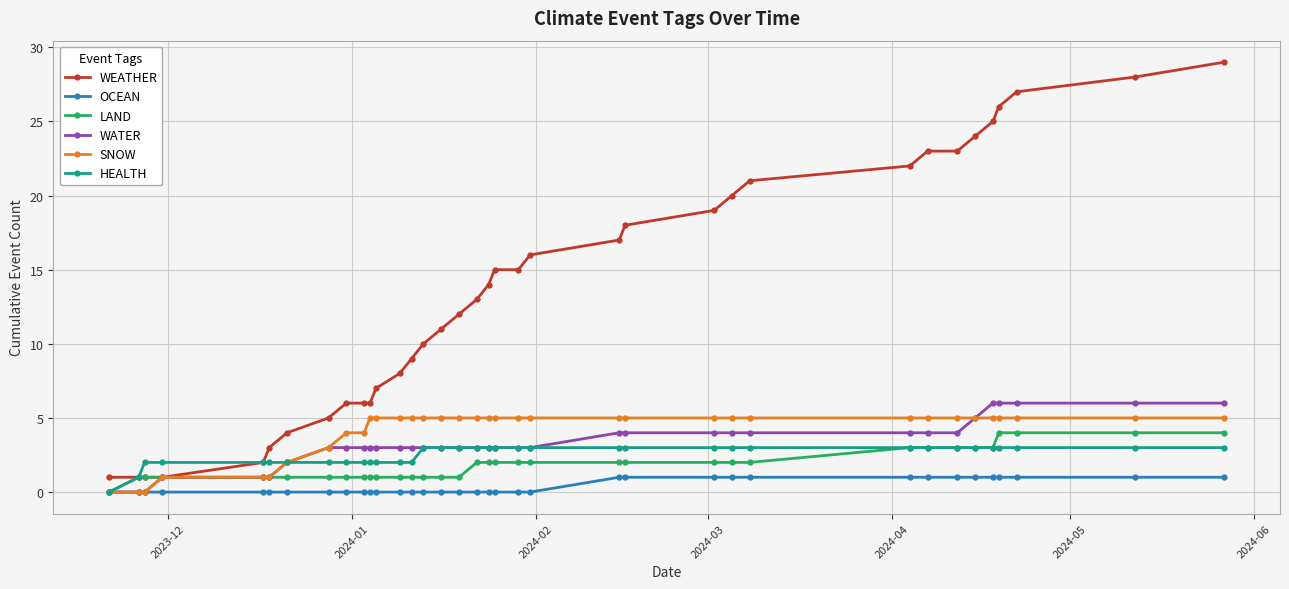

What is the maximum value shown in the chart?

29